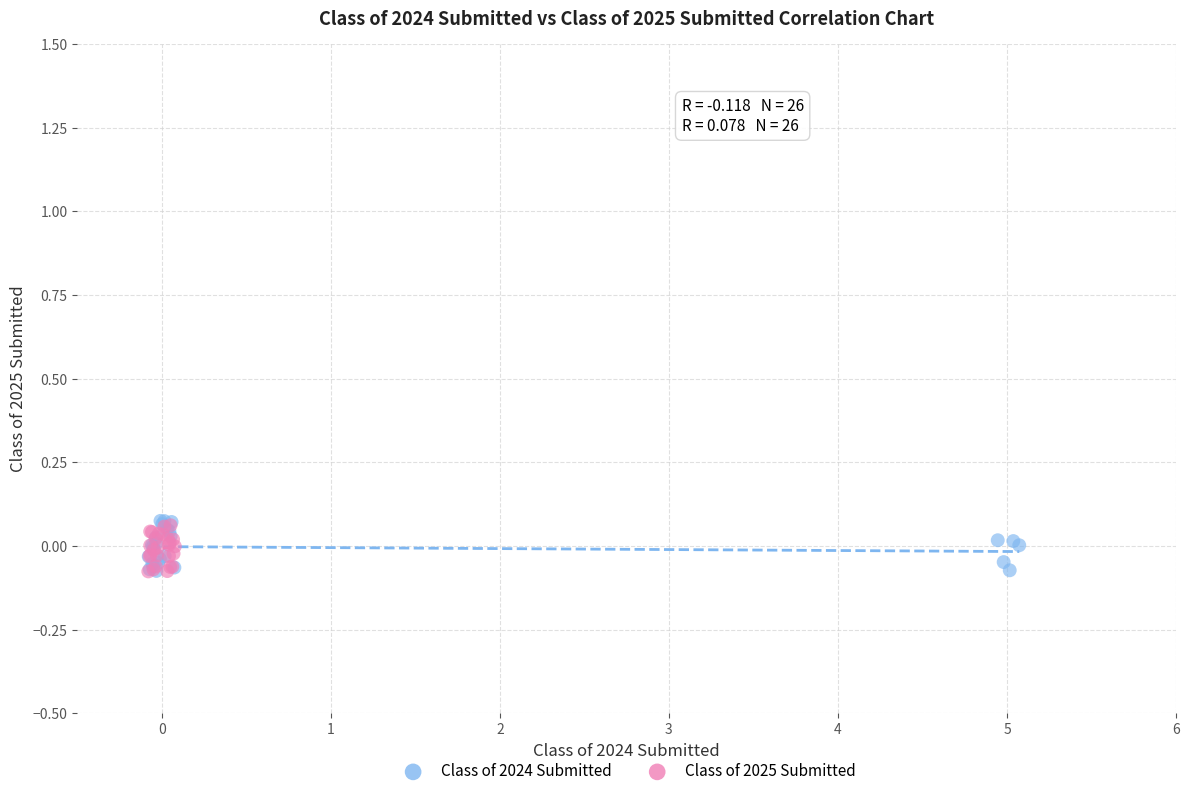

Which series has the widest spread of Y values?

Class of 2024 Submitted